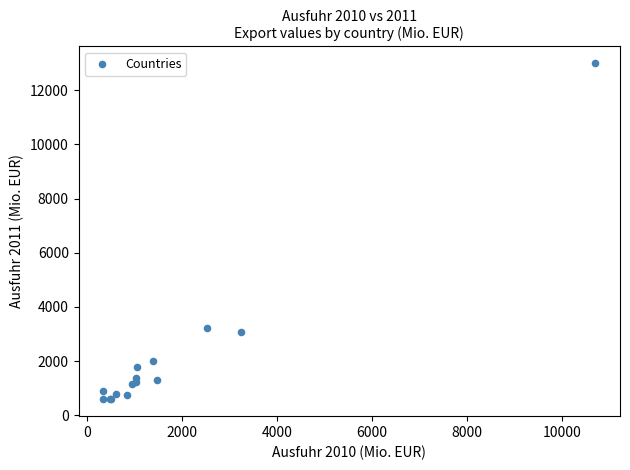

What Y value in the scatter plot is closest to 6793?

3221.3